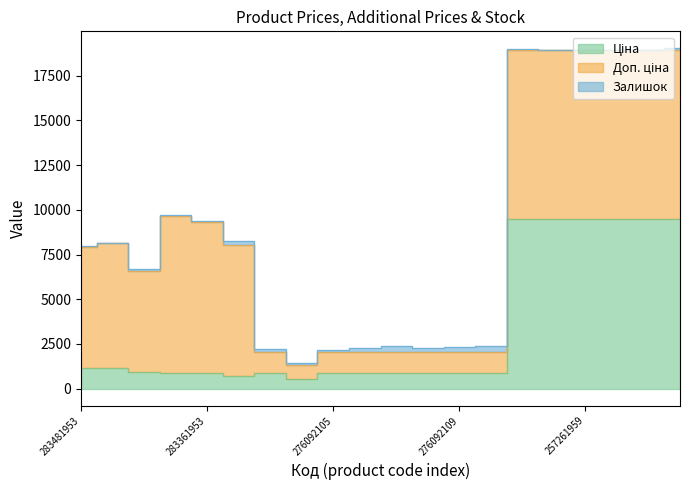

What is the minimum value for Залишок?

4.0